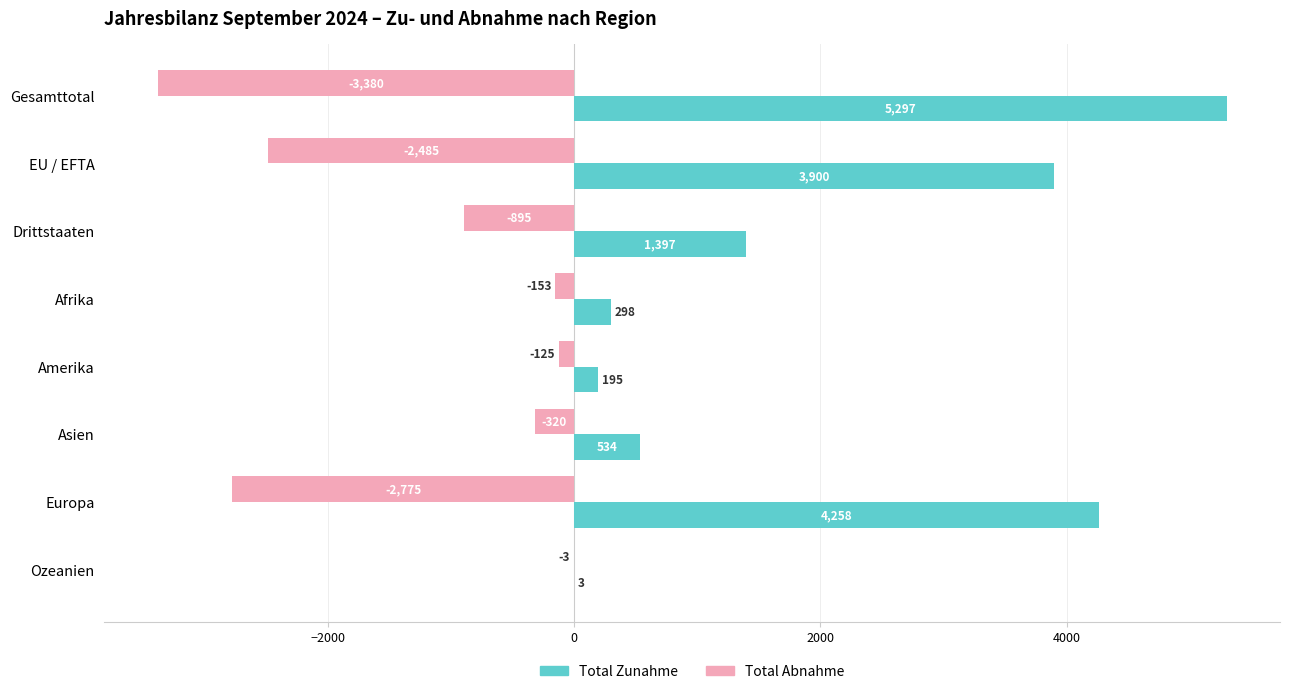

What are all the series names shown in the legend?

Total Zunahme, Total Abnahme